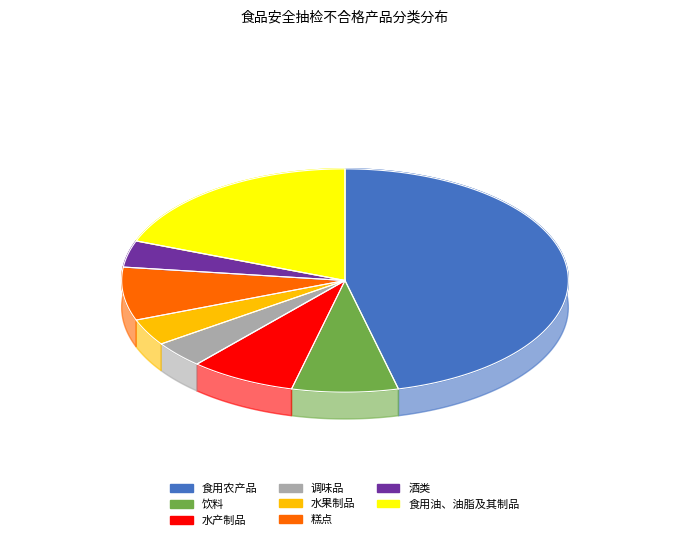

Which slice is the smallest?

调味品